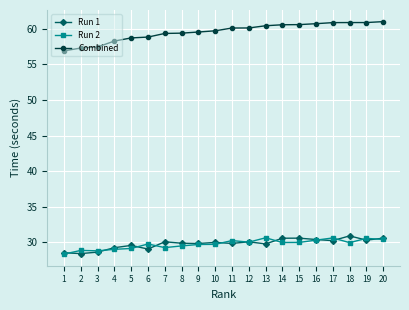

Is the value of Combined at 11 greater than the value of Run 2 at 1?

Yes